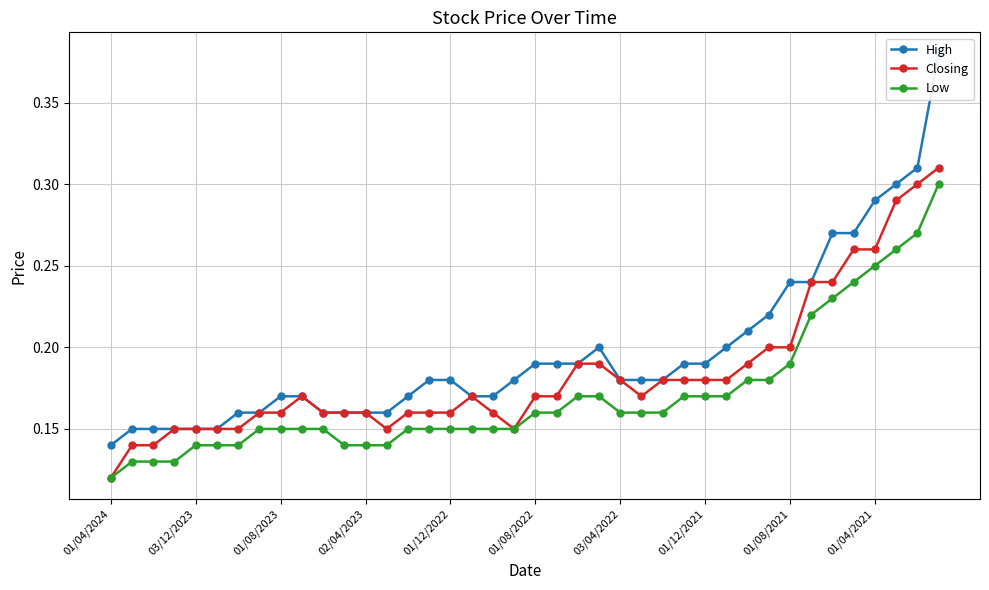

True or false: Closing and Low intersect in this chart.

False